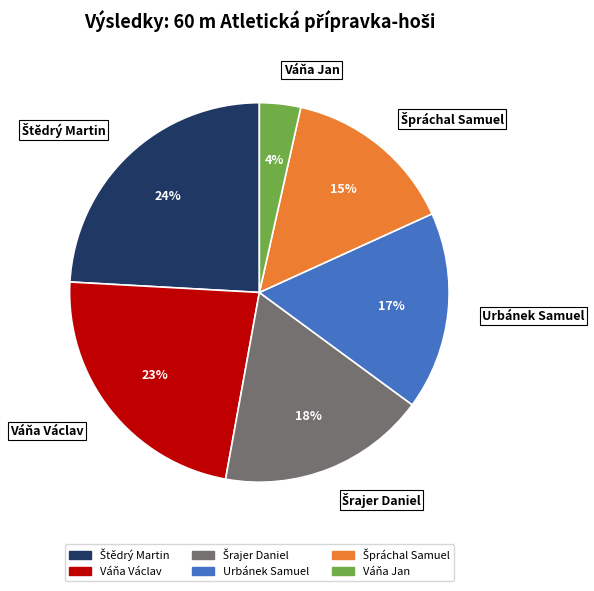

How many segments does this pie chart have?

6